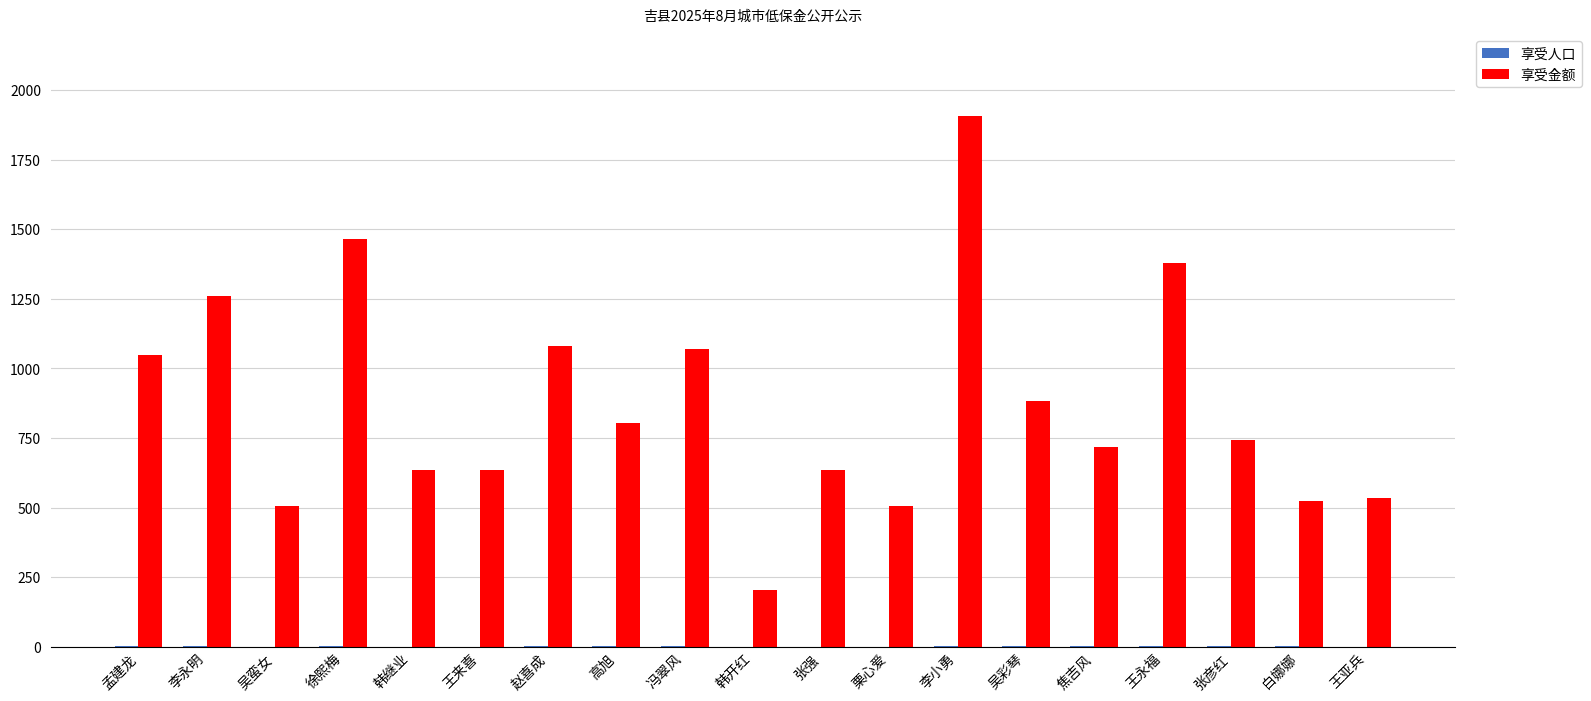

What is the sum of all 享受金额 values?

16532